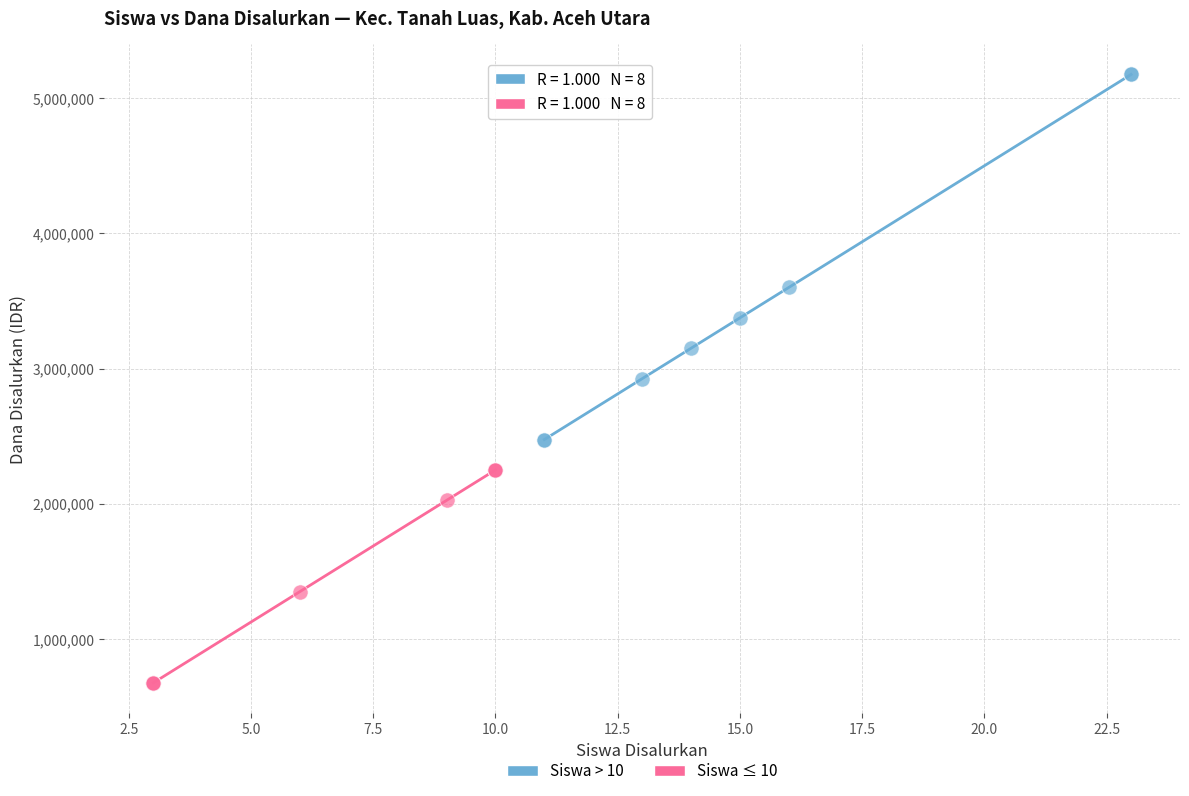

What are all the series names shown in the legend?

Siswa > 10, Siswa ≤ 10